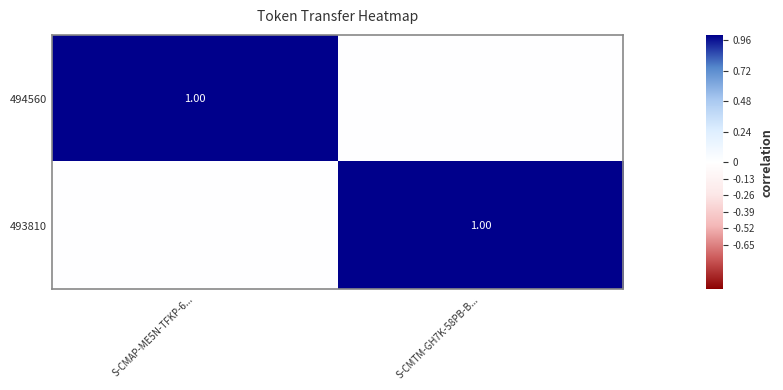

What is the spread (max minus min) of values at S-CMTM-GH7K-58PB-B...?

1.0